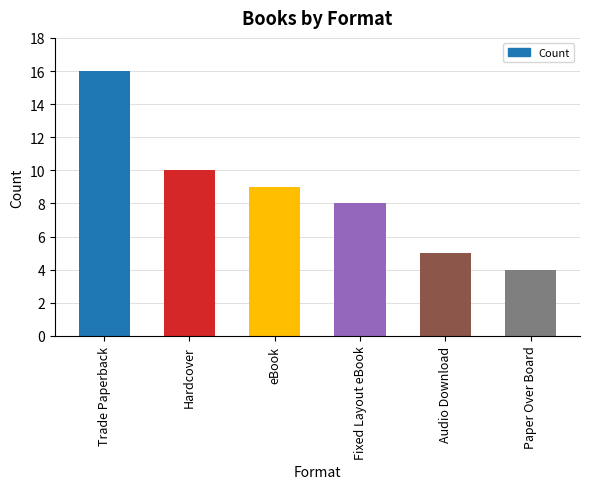

What value does the data have at Hardcover?

10